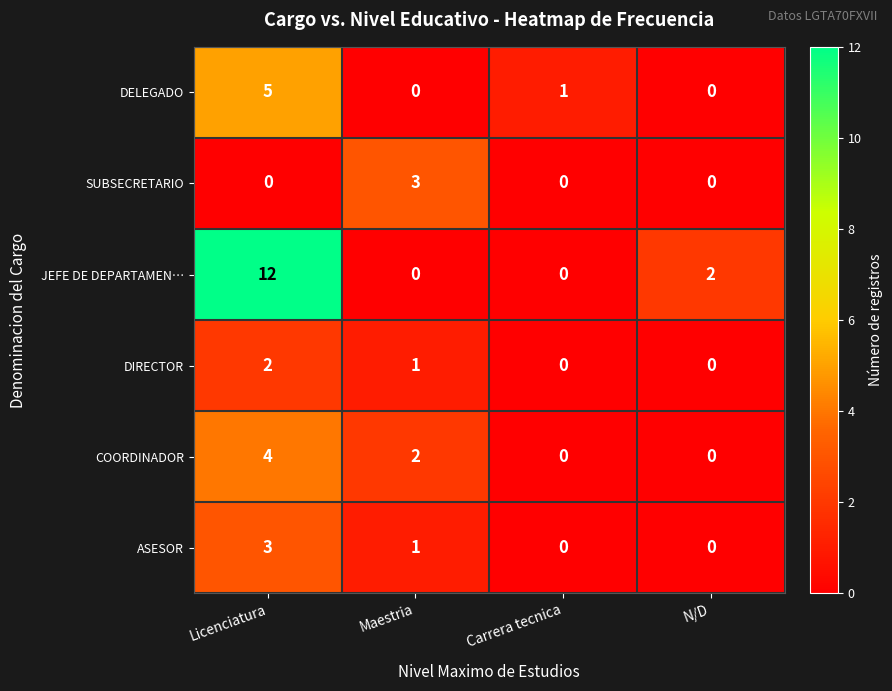

What is the sum of all DELEGADO values?

6